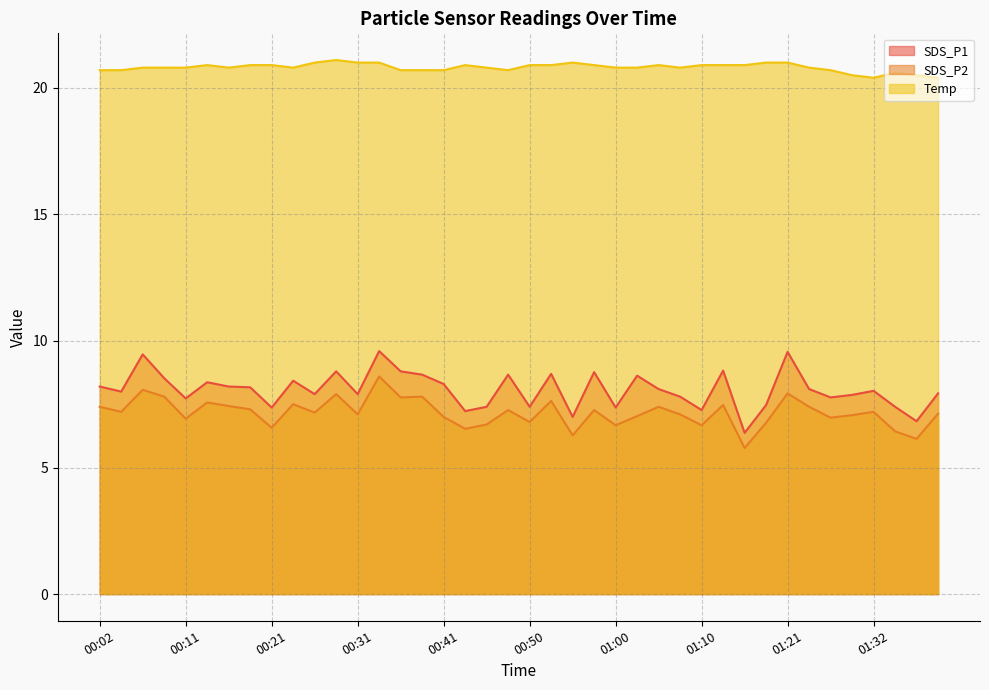

At which label does Temp reach its minimum?

01:32